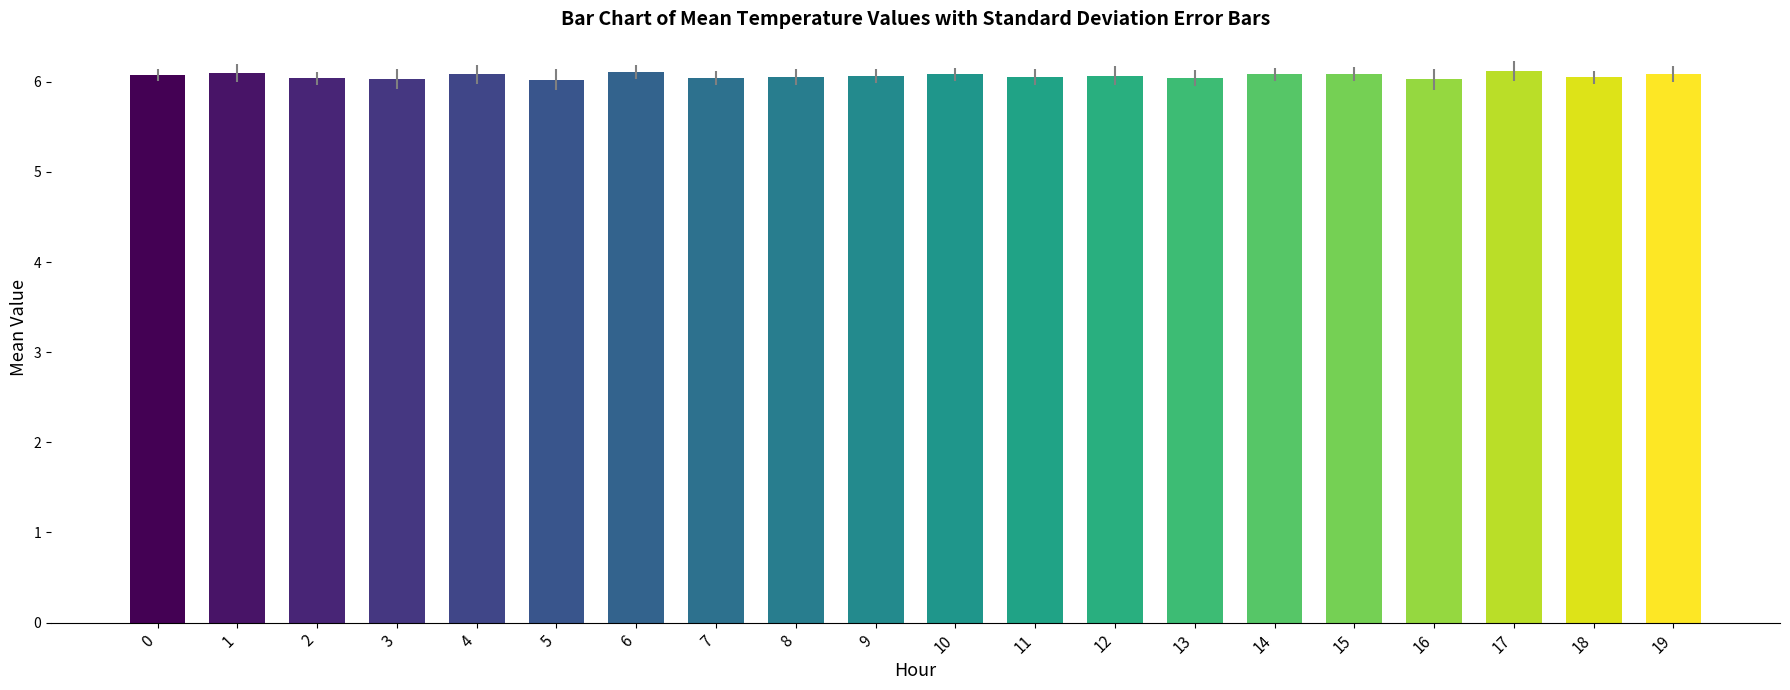

What is the smallest value displayed?

6.0